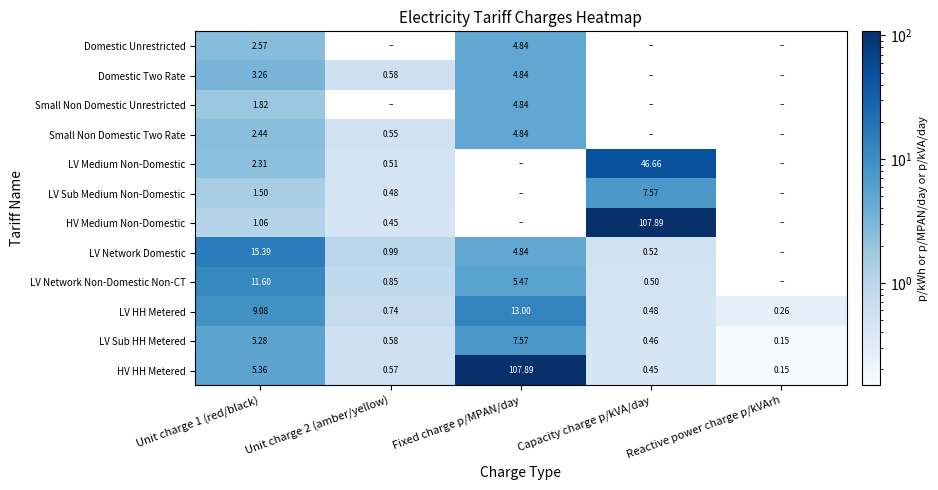

Rank the series at Unit charge 1 (red/black) from lowest to highest value.

HV Medium Non-Domestic, LV Sub Medium Non-Domestic, Small Non Domestic Unrestricted, LV Medium Non-Domestic, Small Non Domestic Two Rate, Domestic Unrestricted, Domestic Two Rate, LV Sub HH Metered, HV HH Metered, LV HH Metered, LV Network Non-Domestic Non-CT, LV Network Domestic